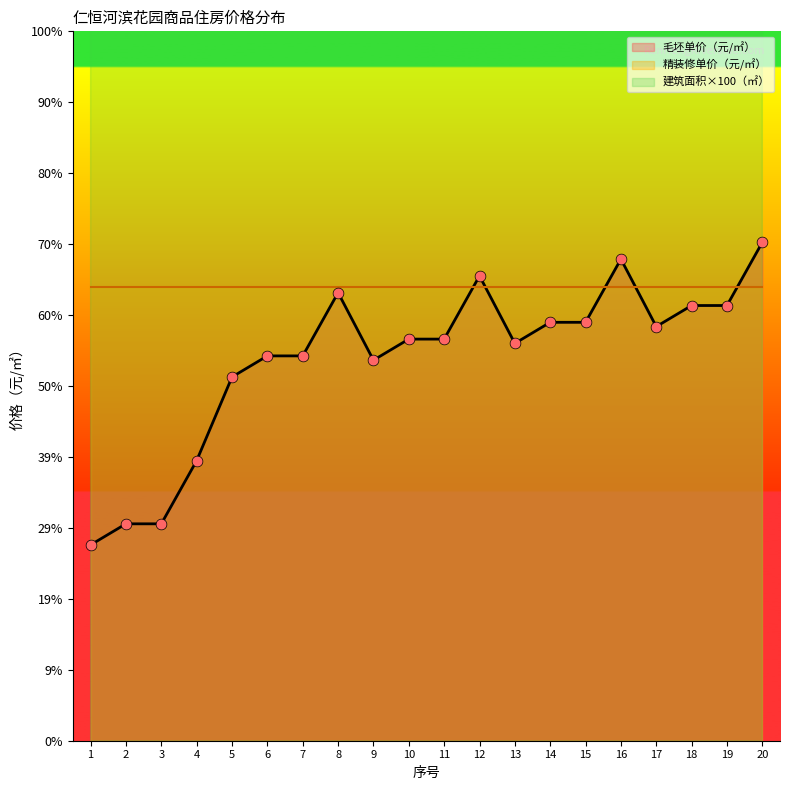

Which series contains the lowest Y value?

毛坯单价（元/㎡）